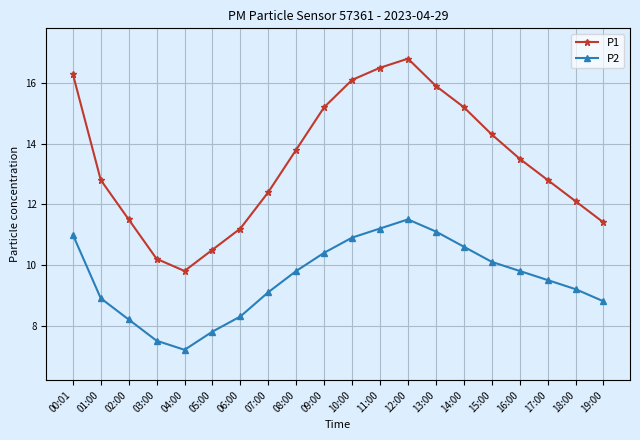

At which category does P1 reach its first local peak?

12:00